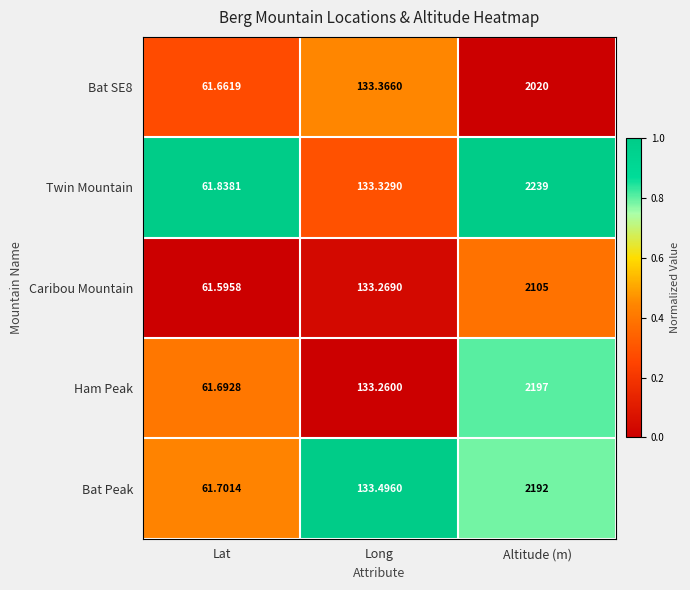

How many data points does each series have?

3